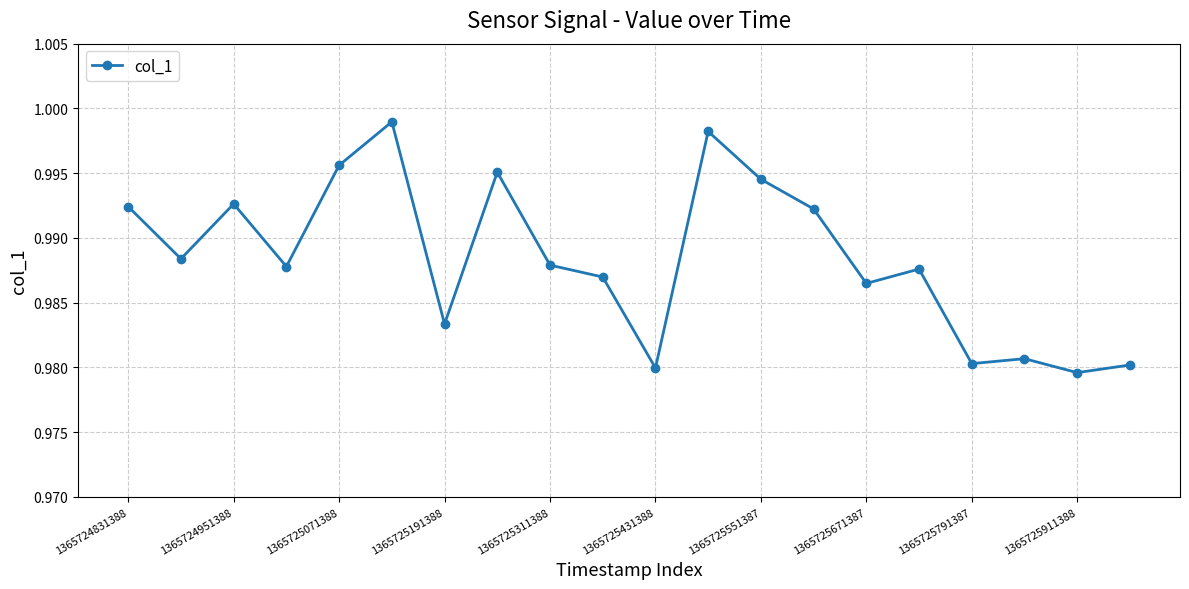

What is the sum of all values?

19.8